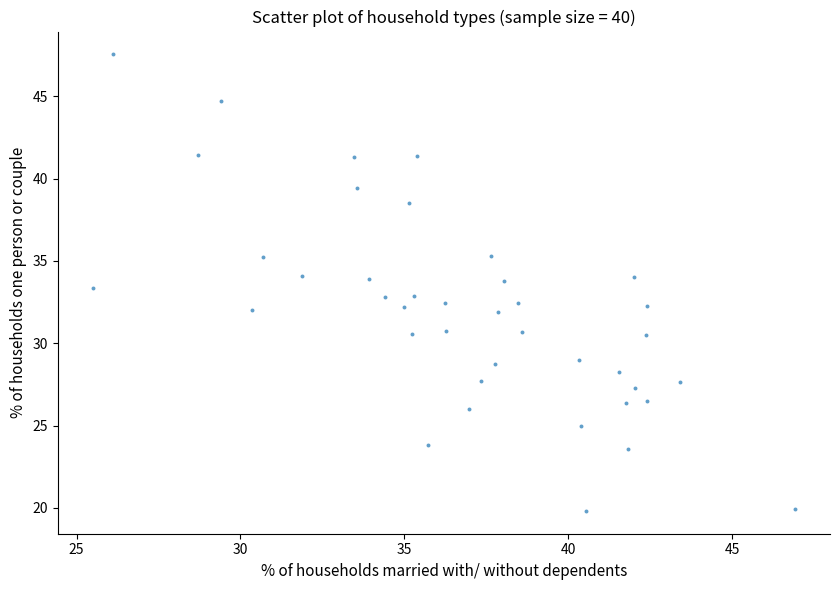

What is the range of X values (max minus min)?

21.4